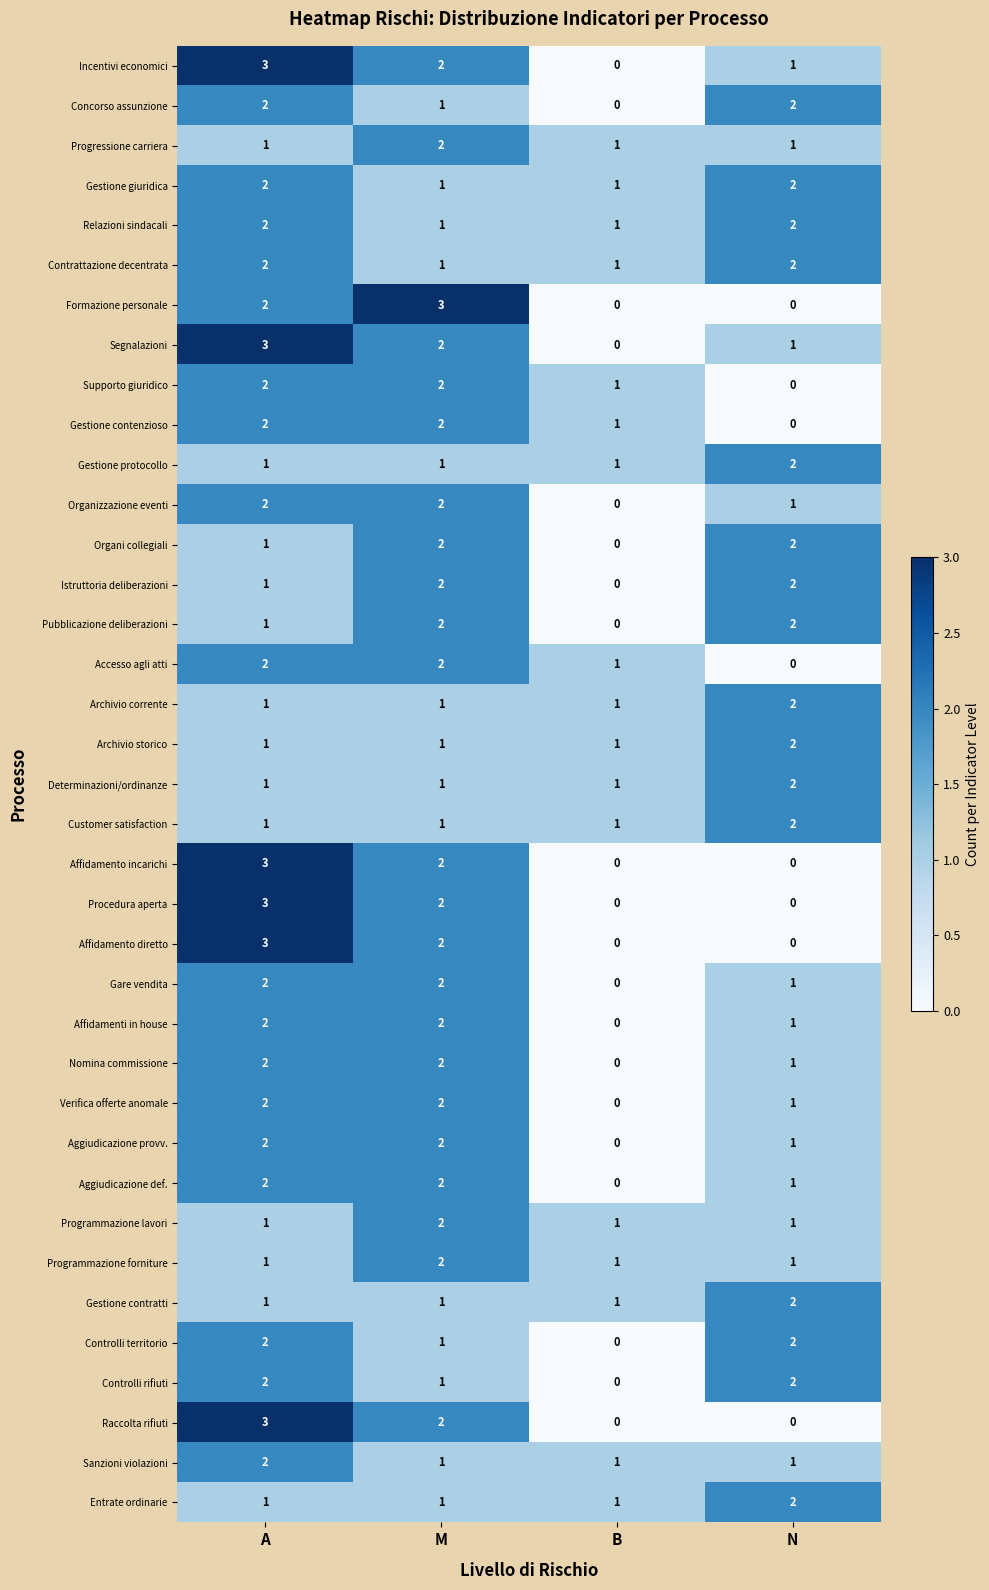

How many Aggiudicazione def. values are between 1 and 2?

3